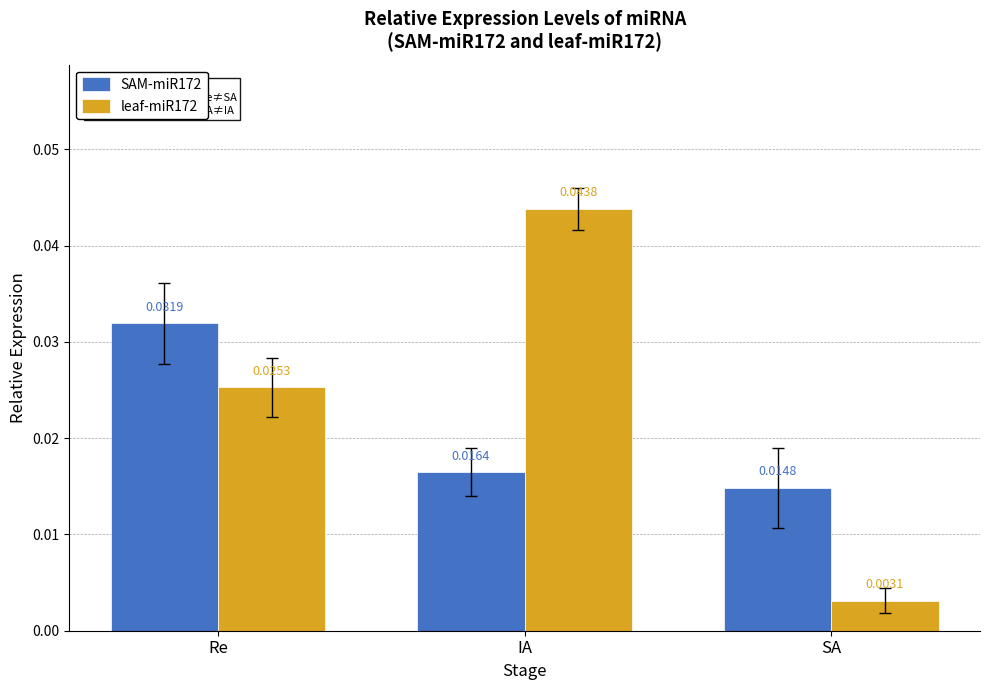

Is the value of leaf-miR172 at SA greater than the value of SAM-miR172 at SA?

No